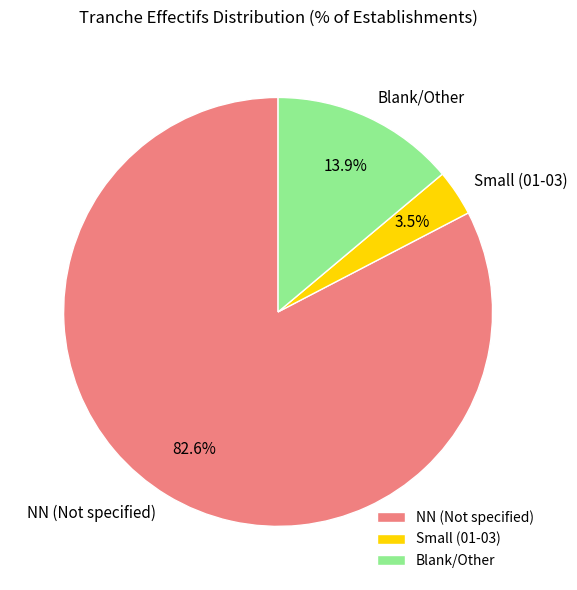

Does NN (Not specified) represent more than half of the total?

Yes